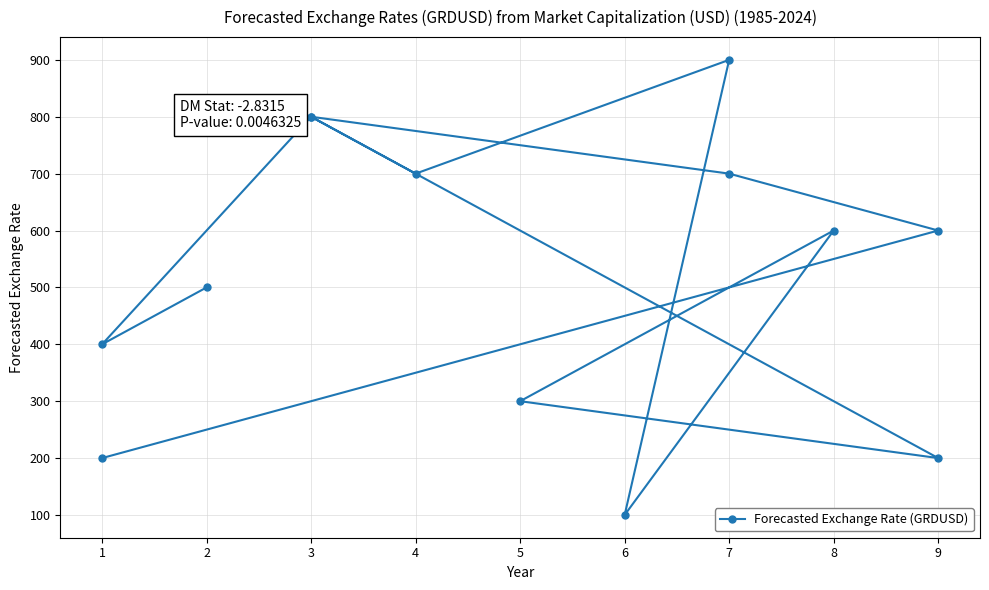

What is the value of the 11th point from the left?

800